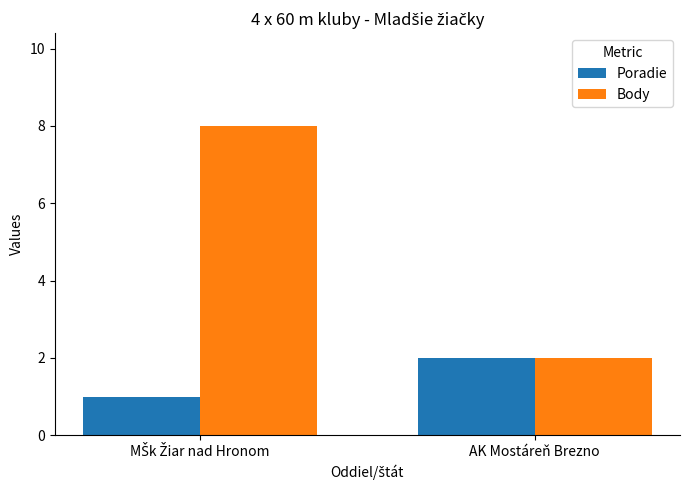

Reading left to right, what are all the values shown in this chart?

Poradie: 1	2
Body: 8	2